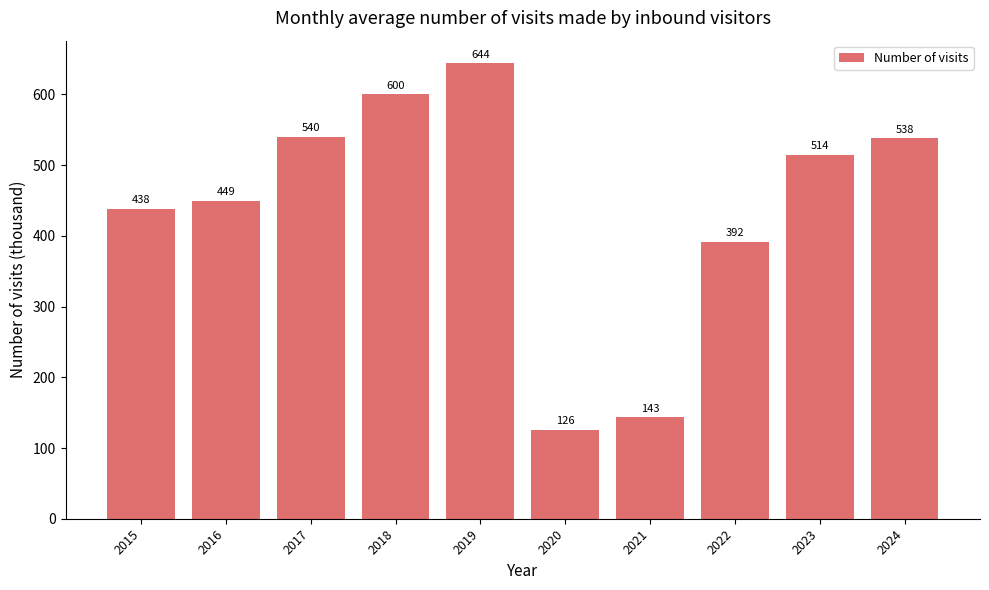

Between 2024 and 2020, which is larger?

2024